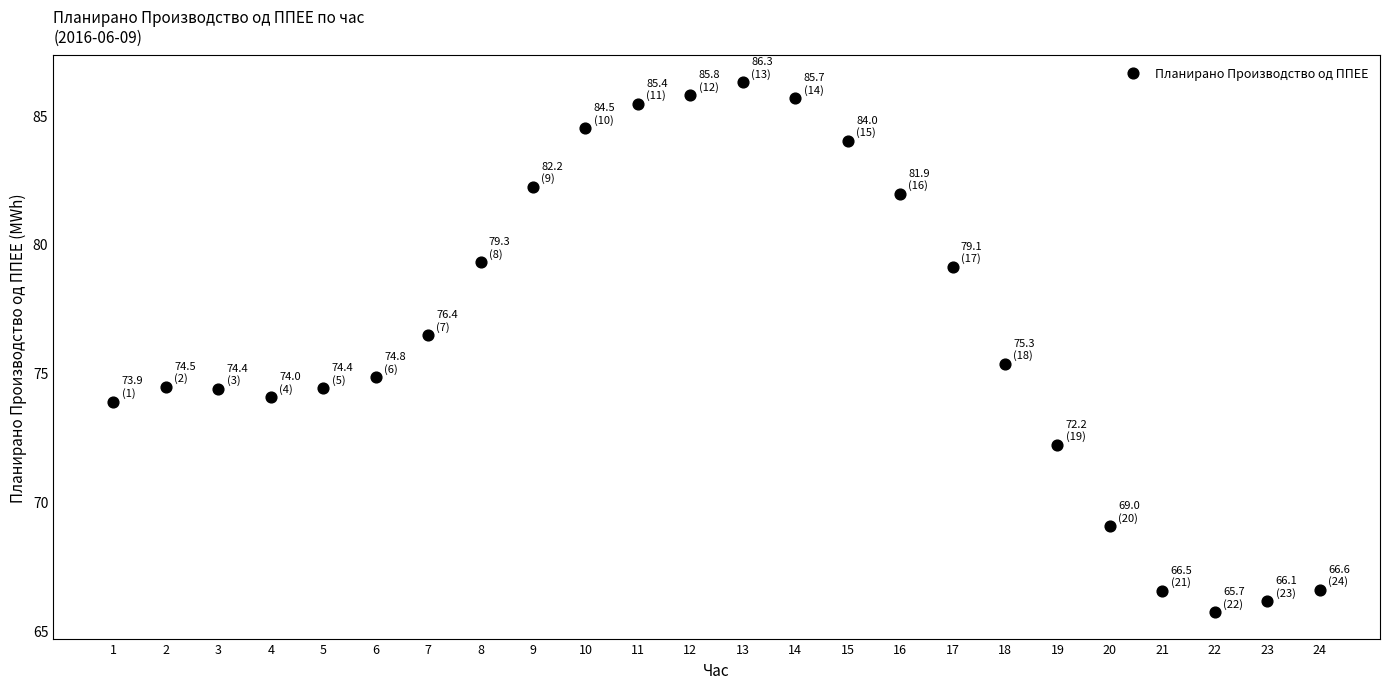

What is the range of X values (max minus min)?

23.0